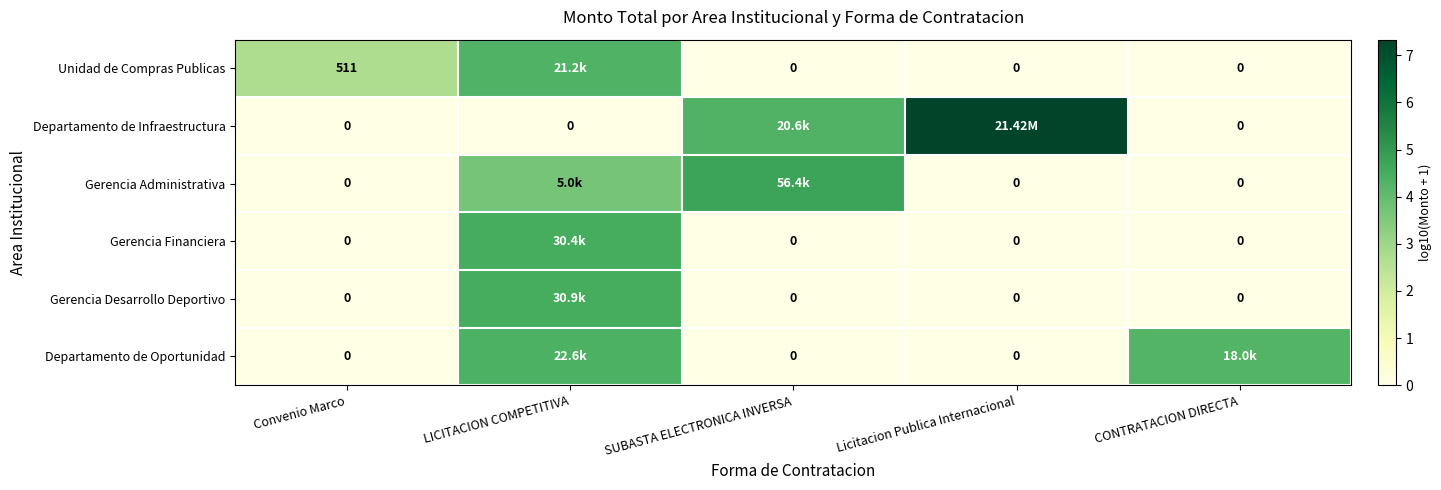

Between Convenio Marco and Licitacion Publica Internacional, which series saw the biggest shift?

Departamento de Infraestructura